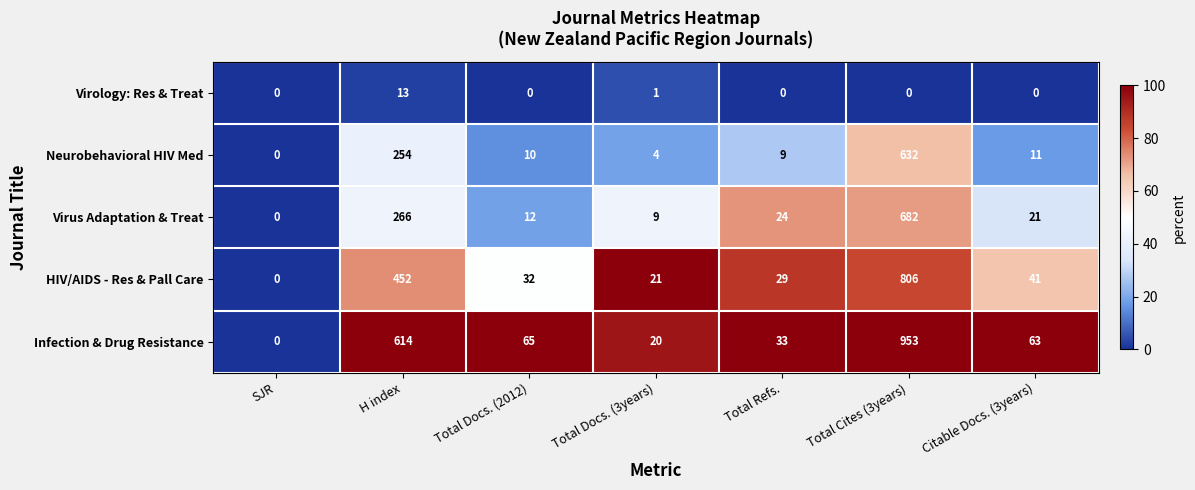

Which series has the largest total across all categories?

Infection & Drug Resistance